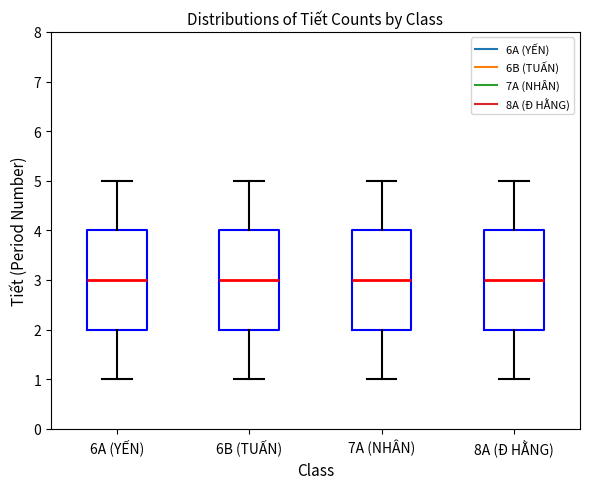

Where is the lower edge of the box for 8A (Đ HẰNG) on the y-axis? The values are not printed on the chart, so give them approximately, as read against the axis.

2